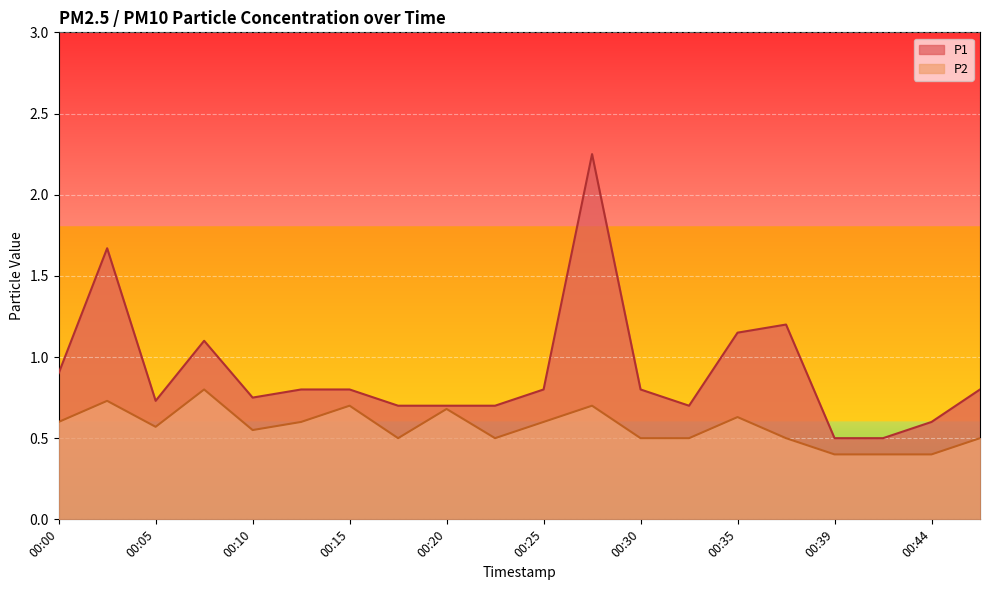

Which category has the lowest value across all series?

00:39